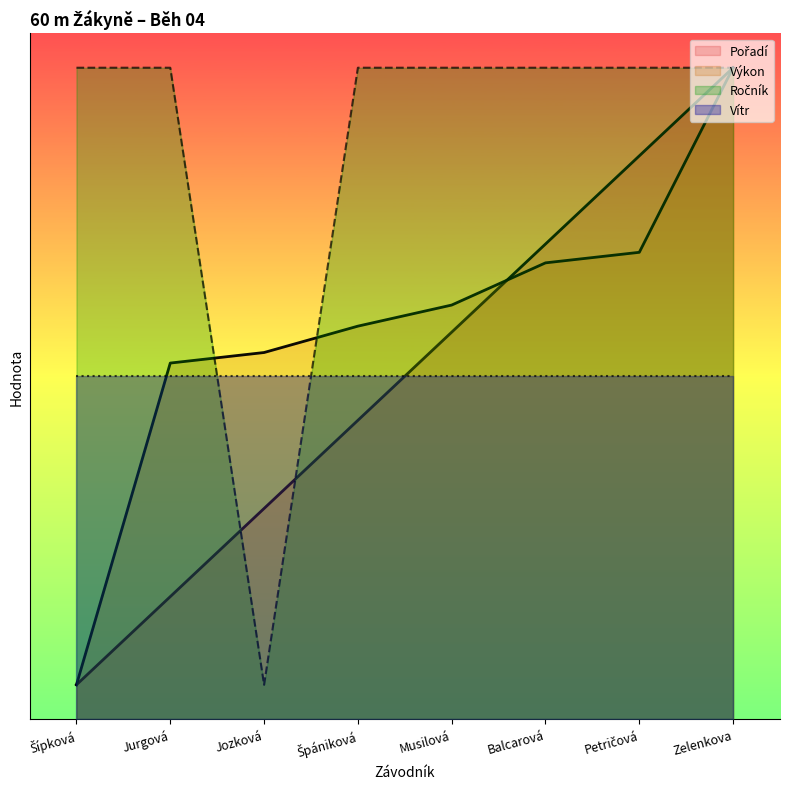

At which label does Pořadí first exceed 5?

Musilová